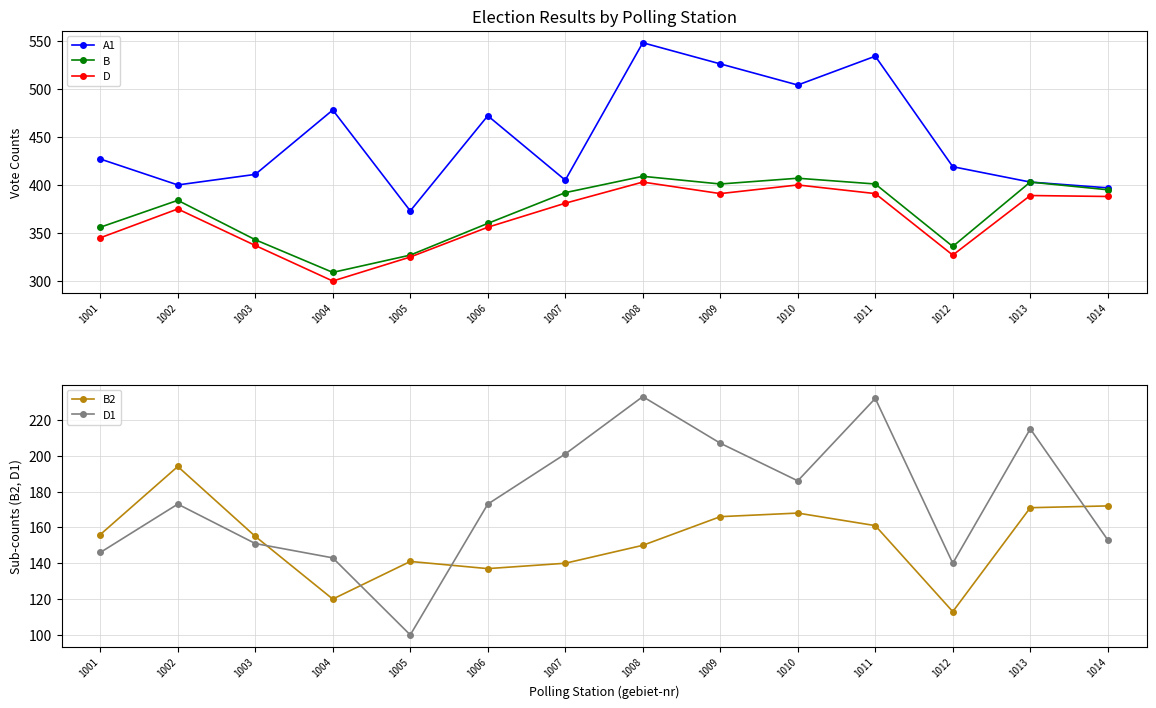

What is the difference between the second highest and minimum values in the D1 series?

132